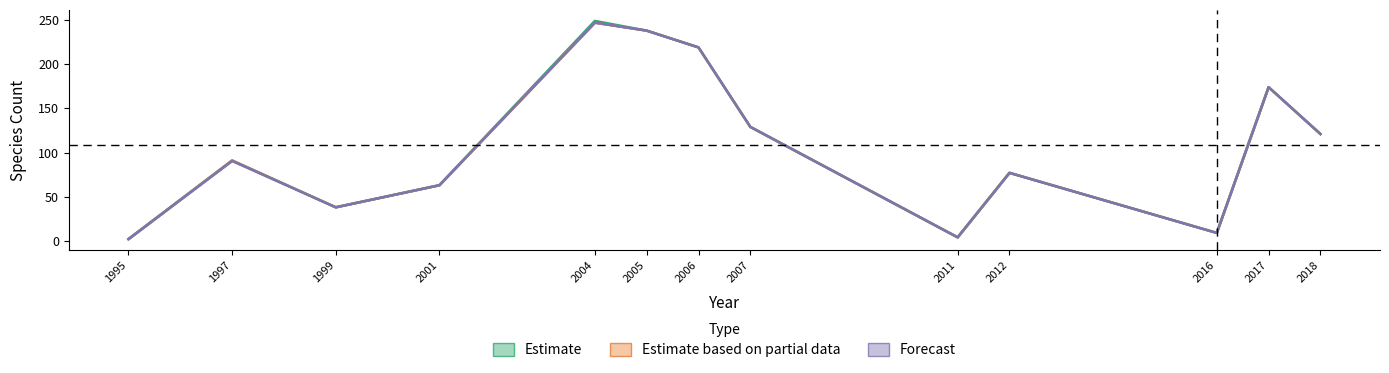

What is the smallest value displayed?

2.0